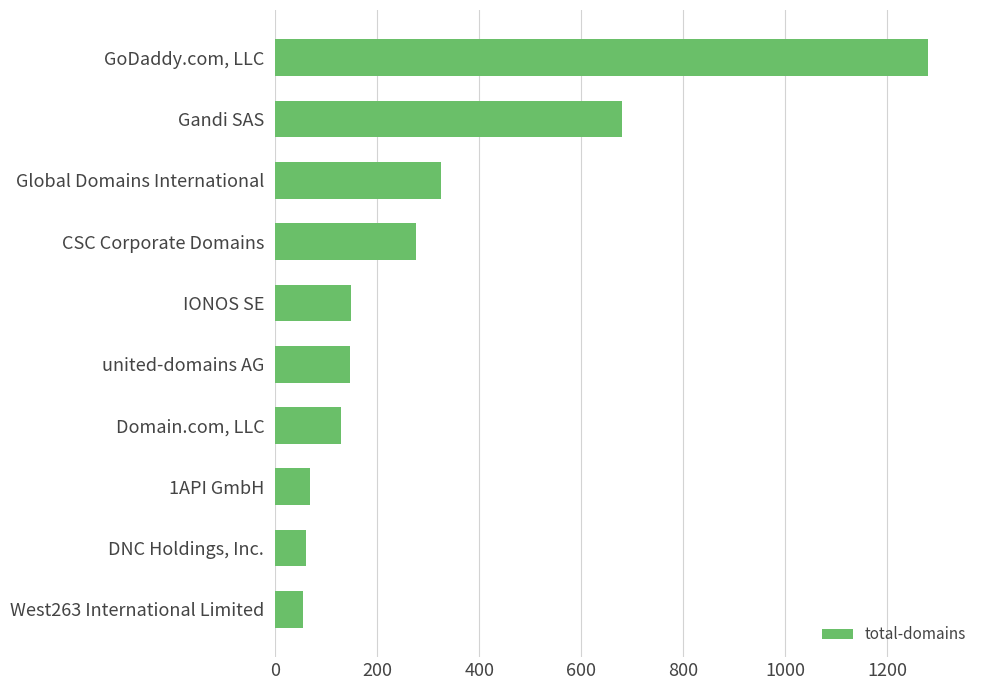

What is the change in value from united-domains AG to GoDaddy.com, LLC?

+1134